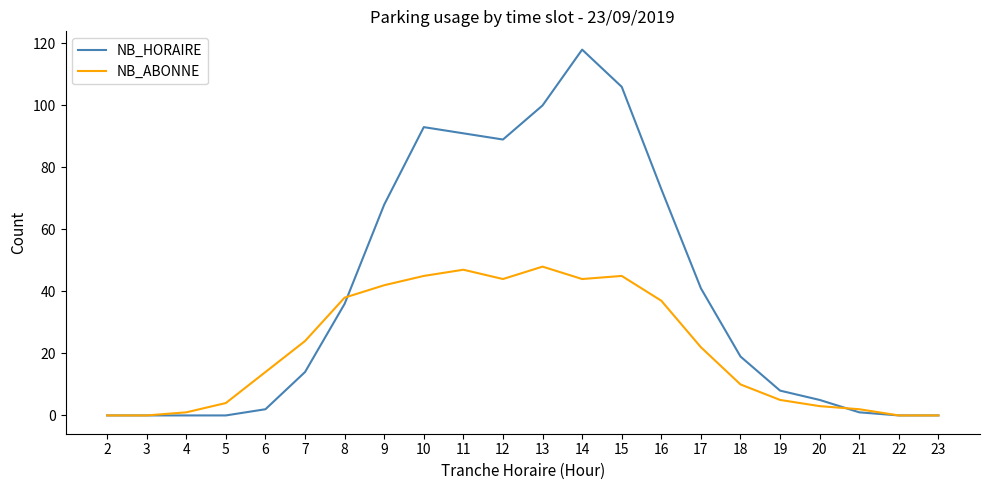

List the series in order of their peak value, highest first.

NB_HORAIRE, NB_ABONNE